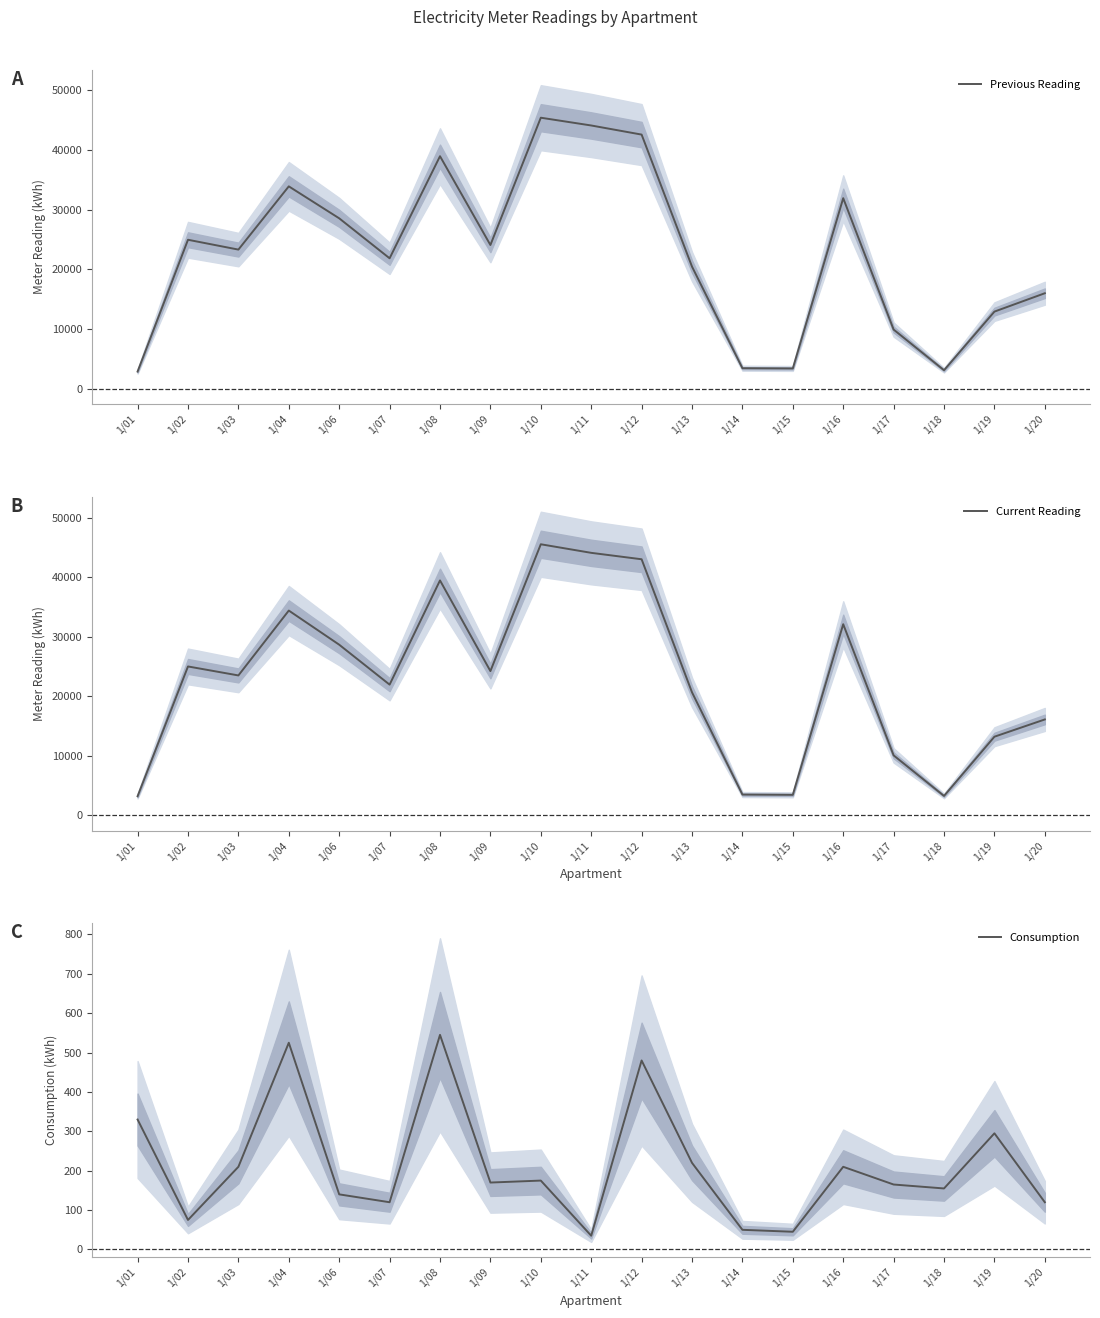

Rank the categories by Consumption value from highest to lowest.

1/08, 1/04, 1/12, 1/01, 1/19, 1/13, 1/03, 1/16, 1/10, 1/09, 1/17, 1/18, 1/06, 1/07, 1/20, 1/02, 1/14, 1/15, 1/11